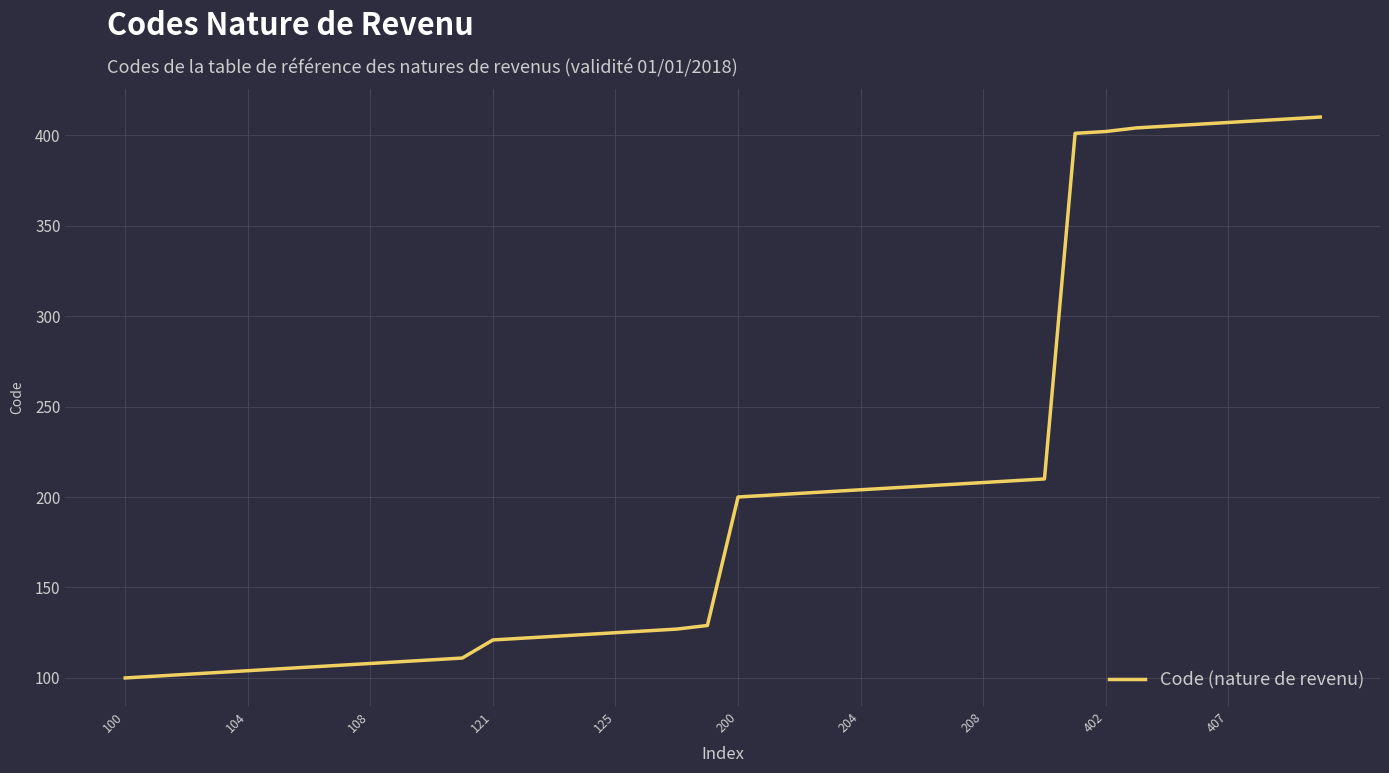

What is the minimum value shown in the chart?

100